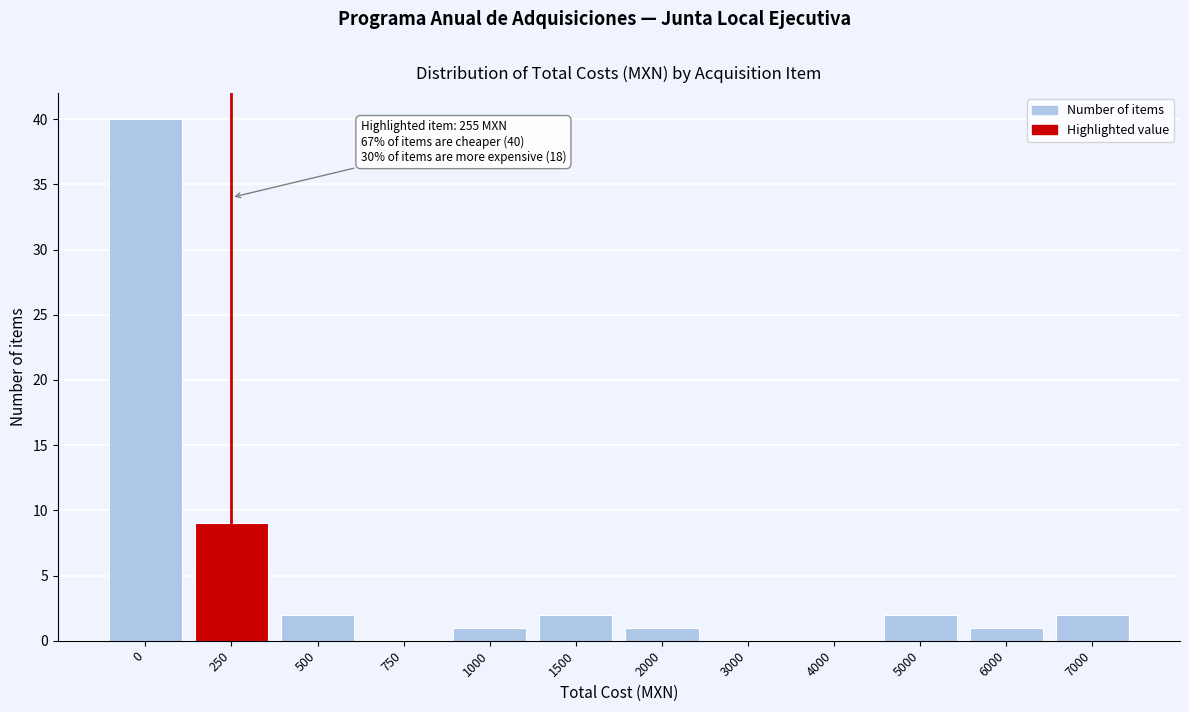

Reading left to right, extract all data points from this chart.

0=40	250=9	500=2	750=0	1000=1	1500=2	2000=1	3000=0	4000=0	5000=2	6000=1	7000=2